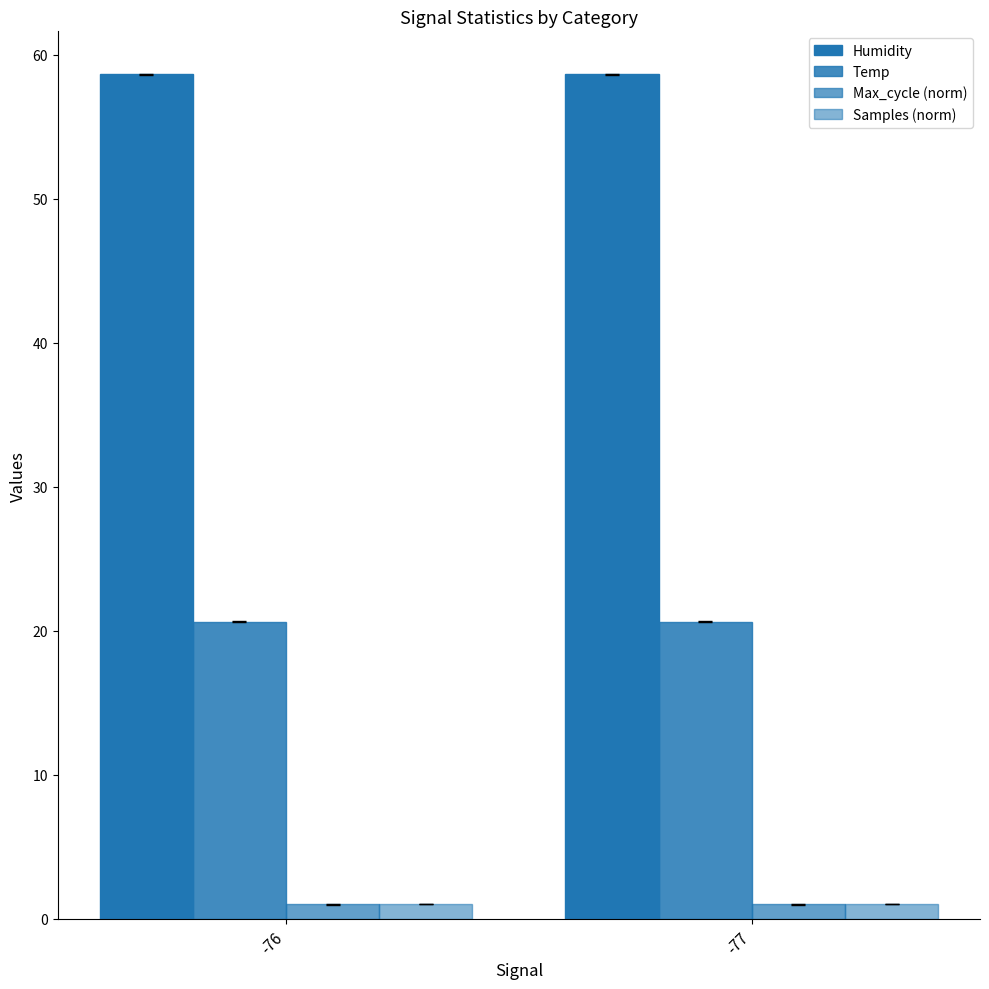

How many categories are shown in the chart?

2